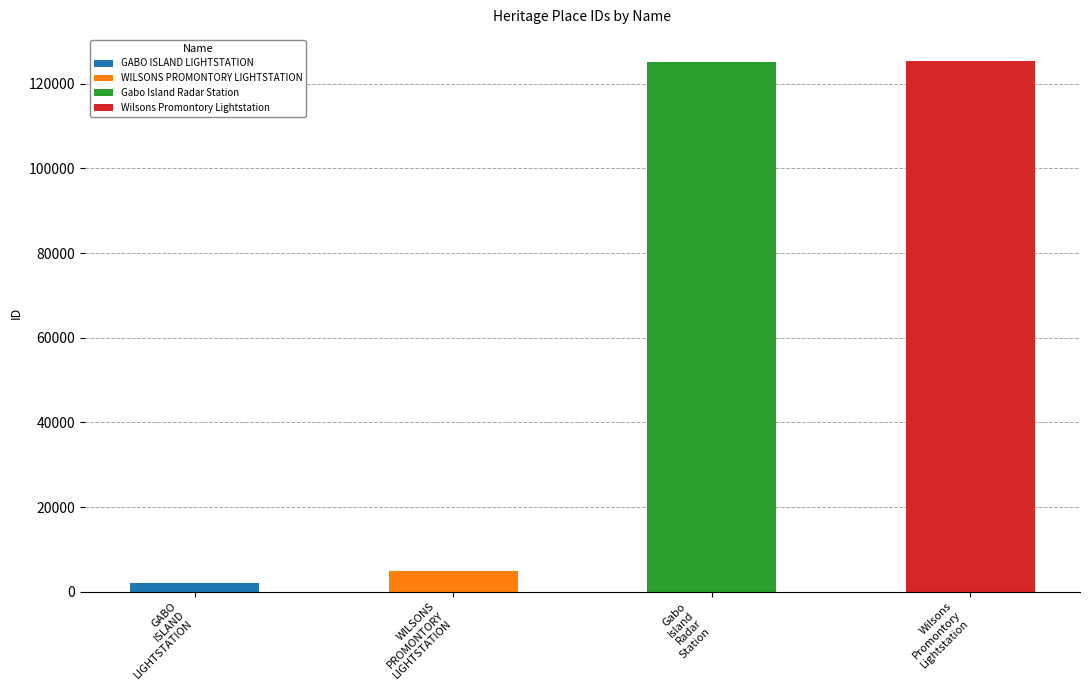

What is the ratio of the value at Gabo Island Radar Station to the value at GABO ISLAND LIGHTSTATION?

61.9